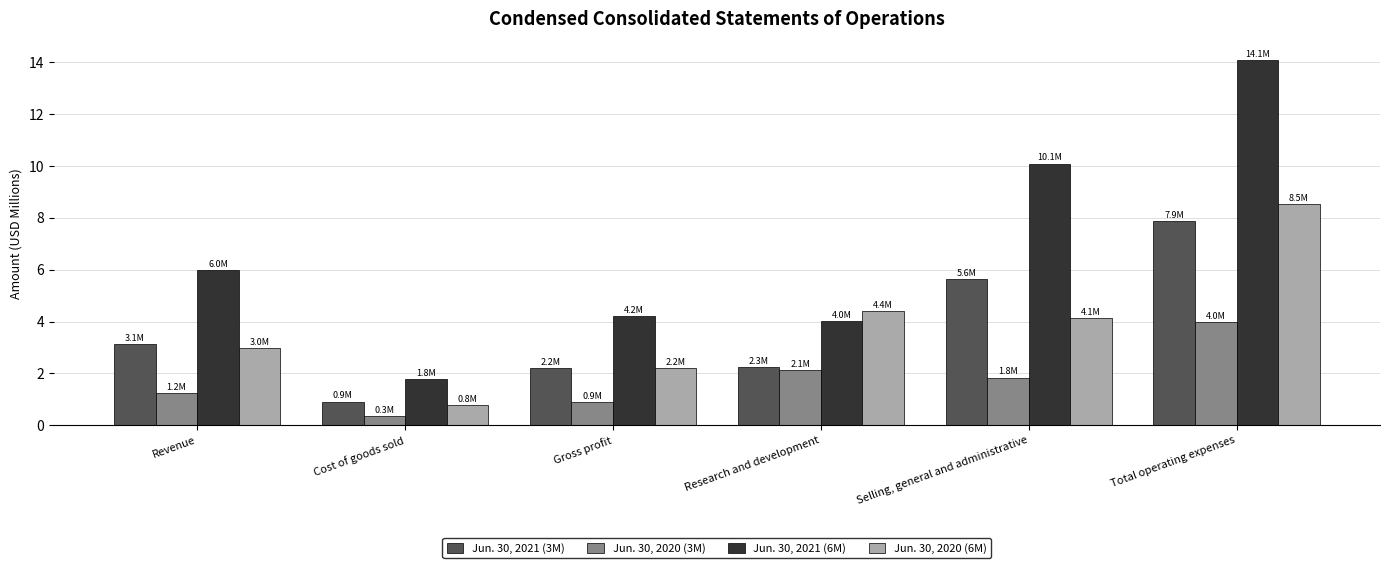

Is it true that Jun. 30, 2020 (3M) equals 0.5 at Research and development?

False